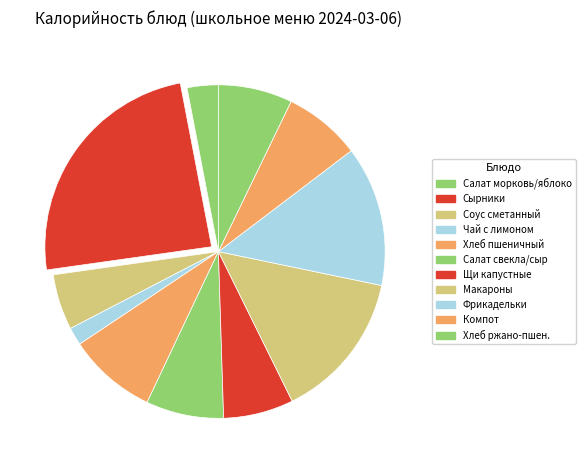

Which category has the biggest portion of the pie?

Сырники творожные